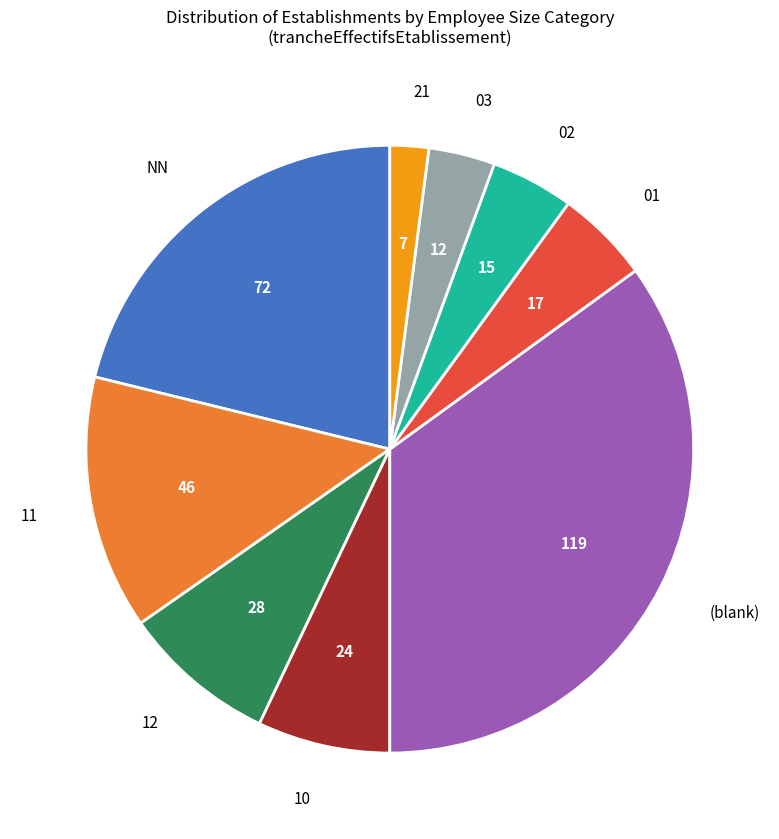

The 11 slice represents 8% of the pie. True or false?

False